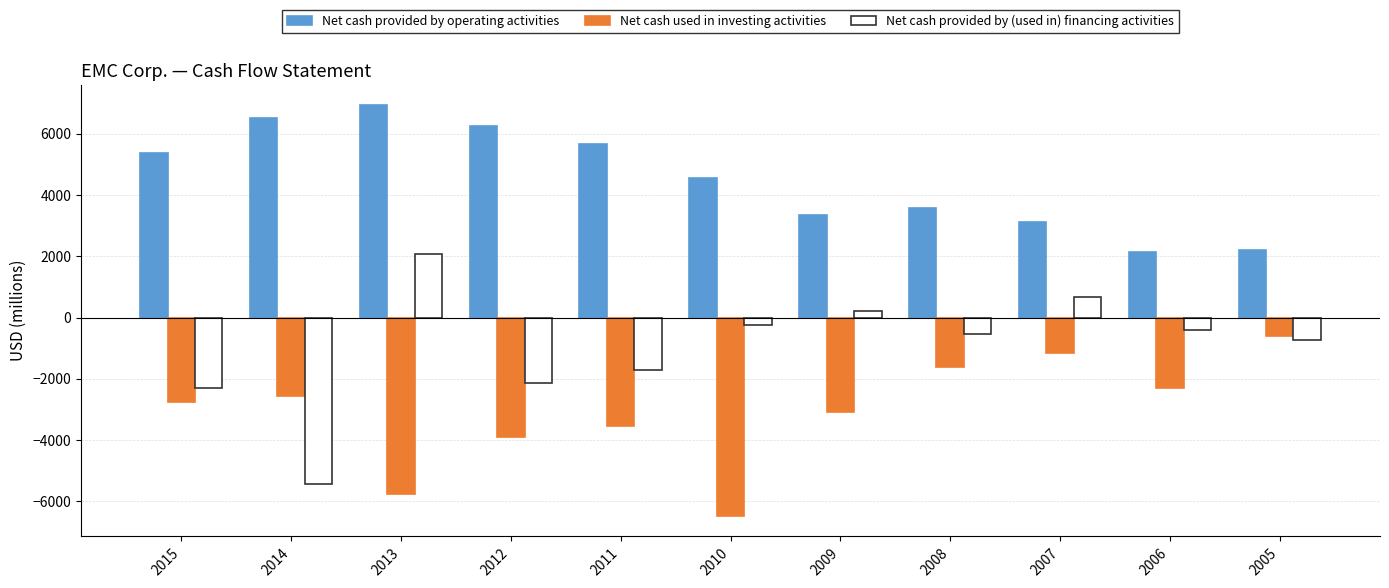

What is the greatest value displayed?

6923